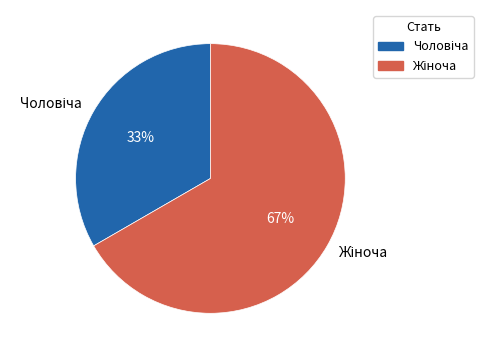

To the nearest percent, what is the average slice percentage?

50%